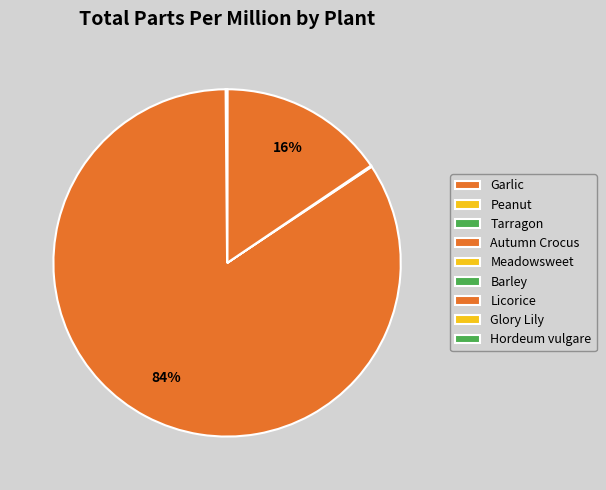

What is the largest slice in the pie chart?

Autumn Crocus